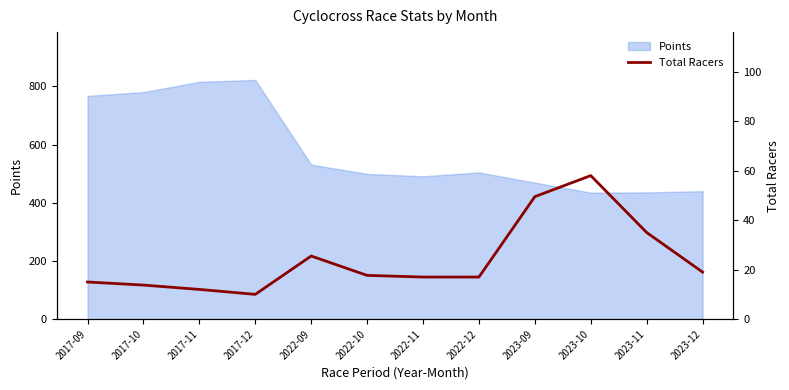

Where is Points nearest to the value 628?

2022-09